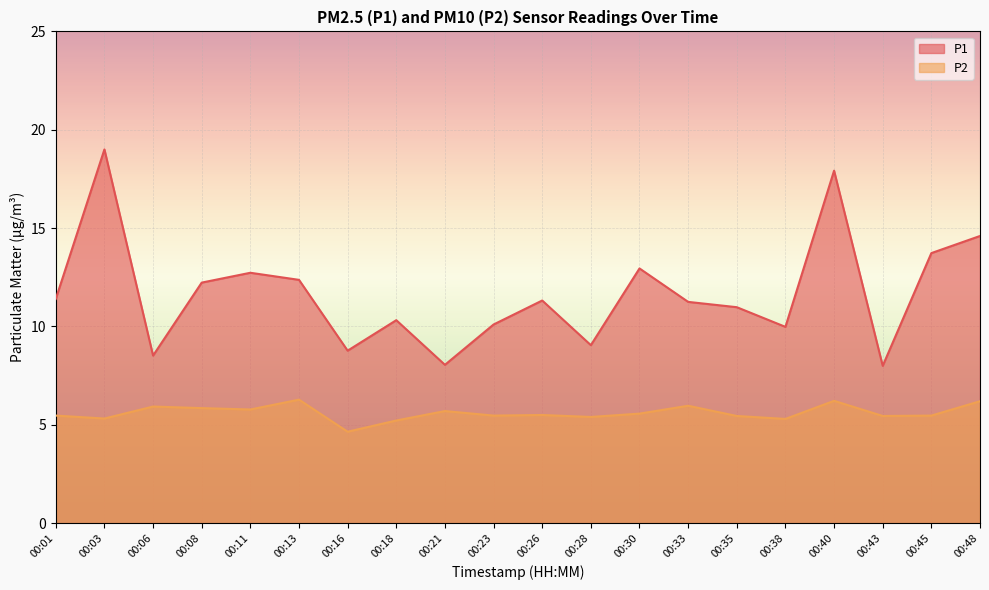

In P2, how many points are higher than both neighbors (excluding endpoints)?

6